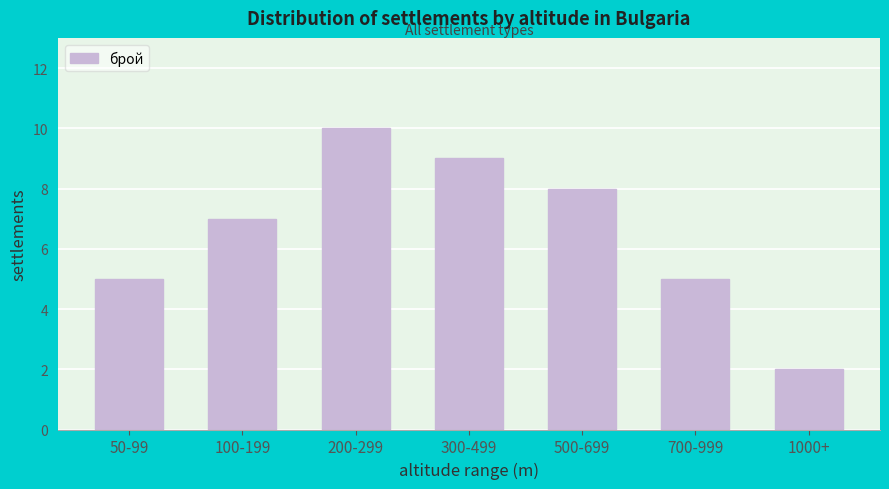

Reading left to right, transcribe all the data shown in this chart.

5	7	10	9	8	5	2